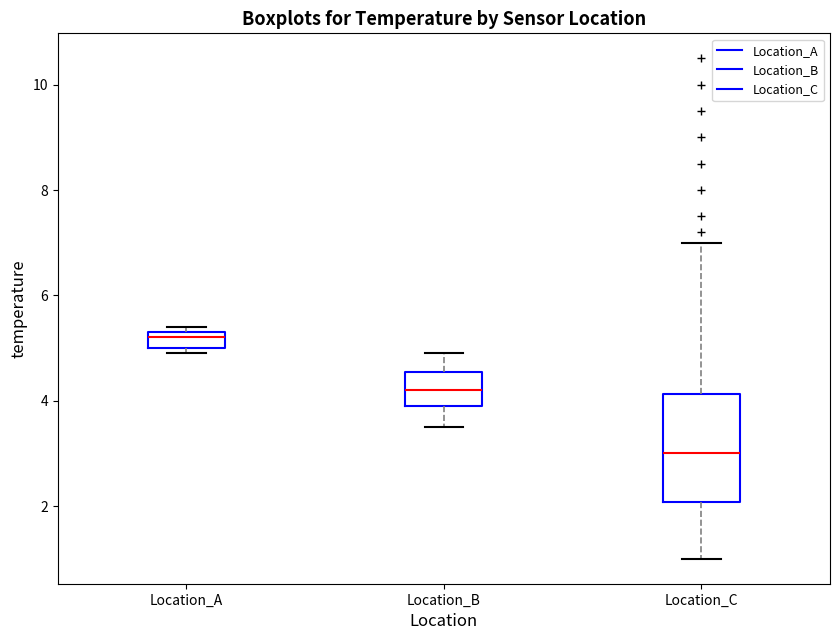

Which box has the highest median line?

Location_A